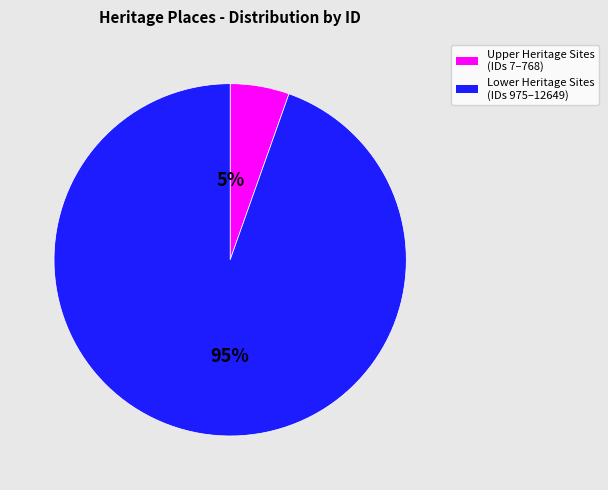

To the nearest percent, what is the average slice percentage?

50%